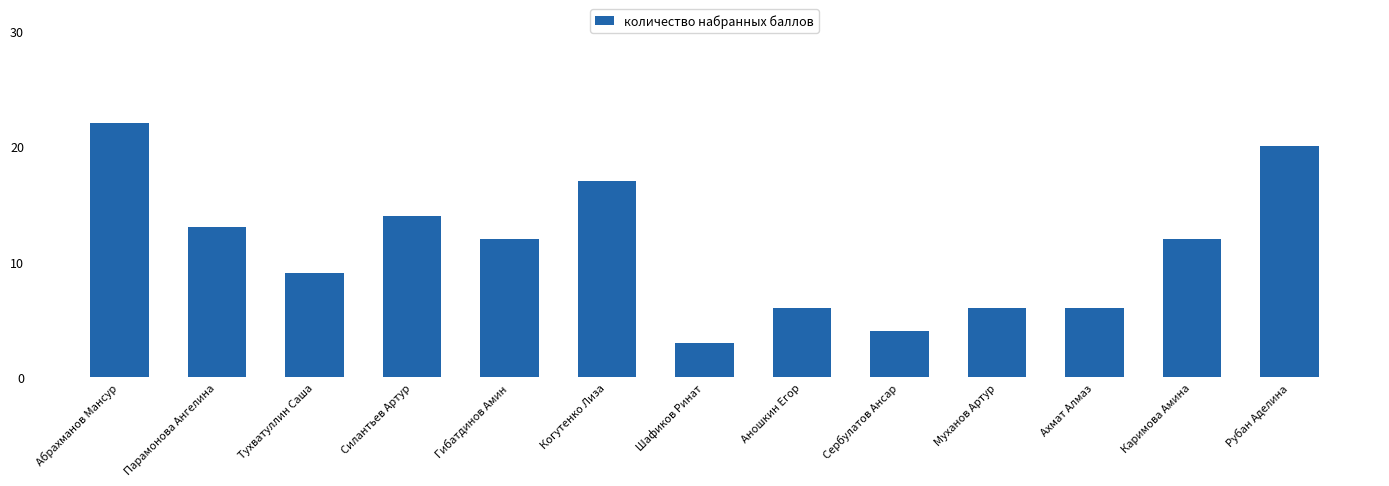

What value does the data have at Муханов Артур, to the nearest 5?

5